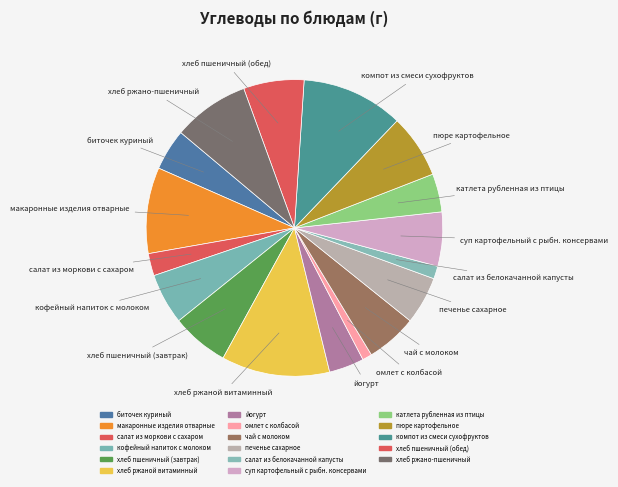

Rank the categories by value from lowest to highest.

омлет с колбасой, салат из белокачанной капусты, салат из моркови с сахаром, йогурт, катлета рубленная из птицы, биточек куриный, печенье сахарное, кофейный напиток с молоком, чай с молоком, суп картофельный с рыбн. консервами, хлеб пшеничный (завтрак), хлеб пшеничный (обед), пюре картофельное, хлеб ржано-пшеничный, макаронные изделия отварные, компот из смеси сухофруктов, хлеб ржаной витаминный